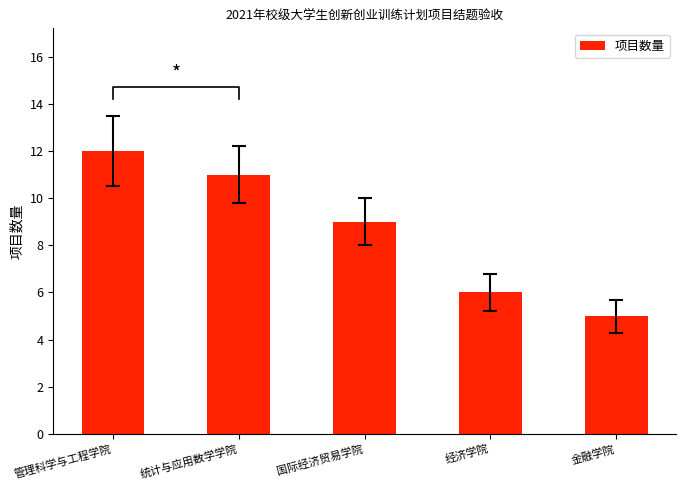

Is it true that the value at 管理科学与工程学院 is 12?

True